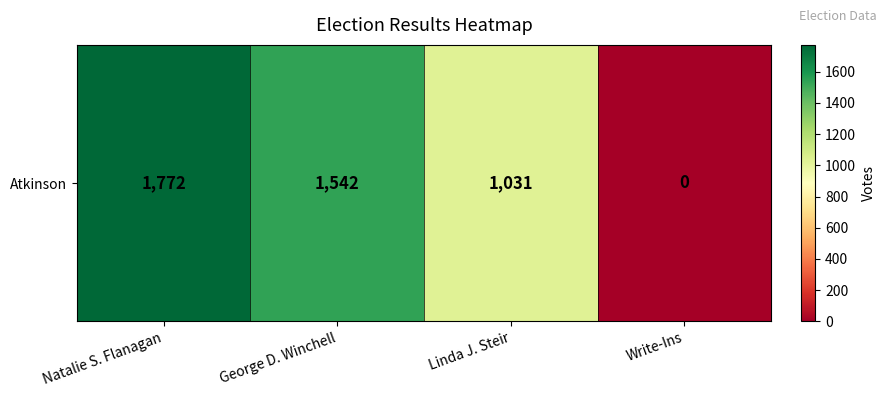

What is the difference between the maximum and minimum values?

1772